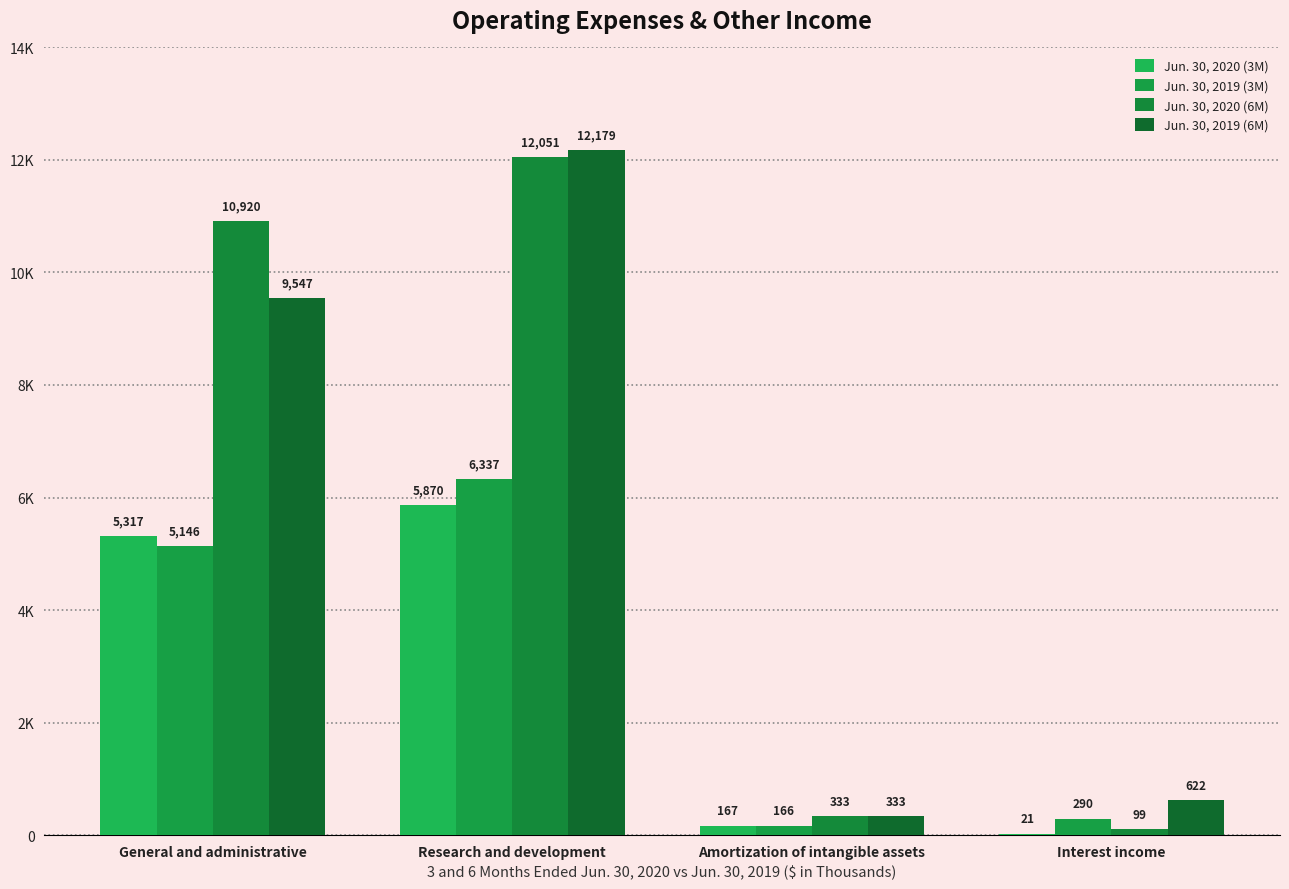

What value does the Jun. 30, 2020 (3M) series have at Interest income, to the nearest 10?

20